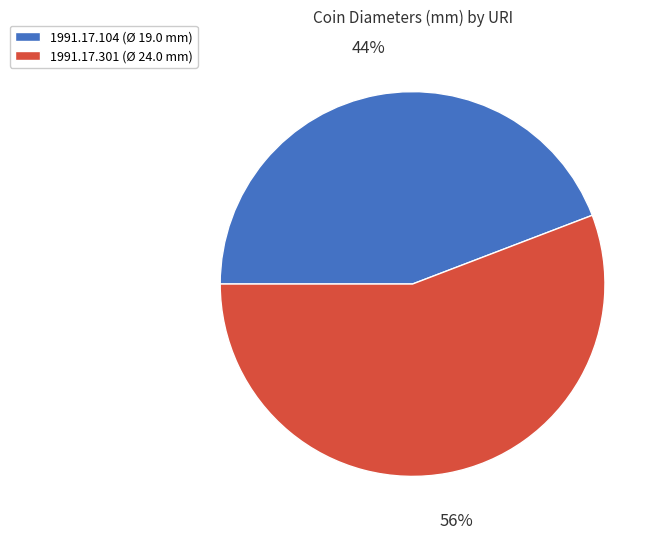

Do 1991.17.301 and 1991.17.104 together represent more than half of the pie?

Yes